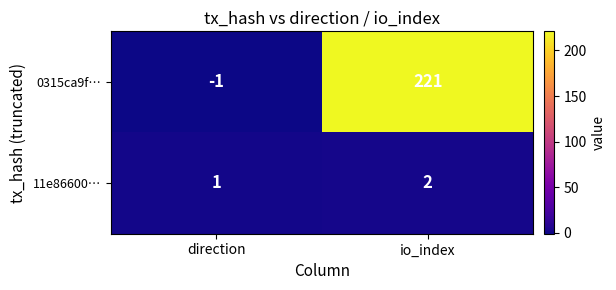

Reading left to right, transcribe all the data shown in this chart.

0315ca9f…: direction=-1	io_index=221
11e86600…: direction=1	io_index=2